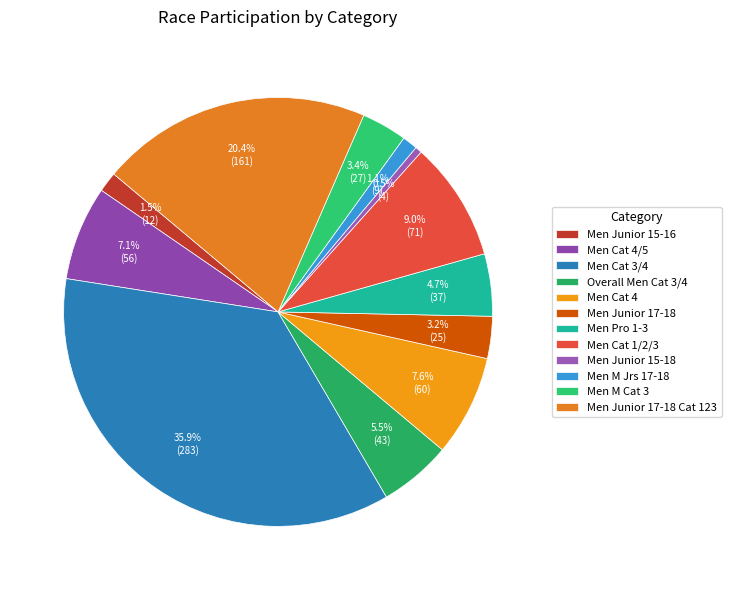

How many slices are in this pie chart?

12